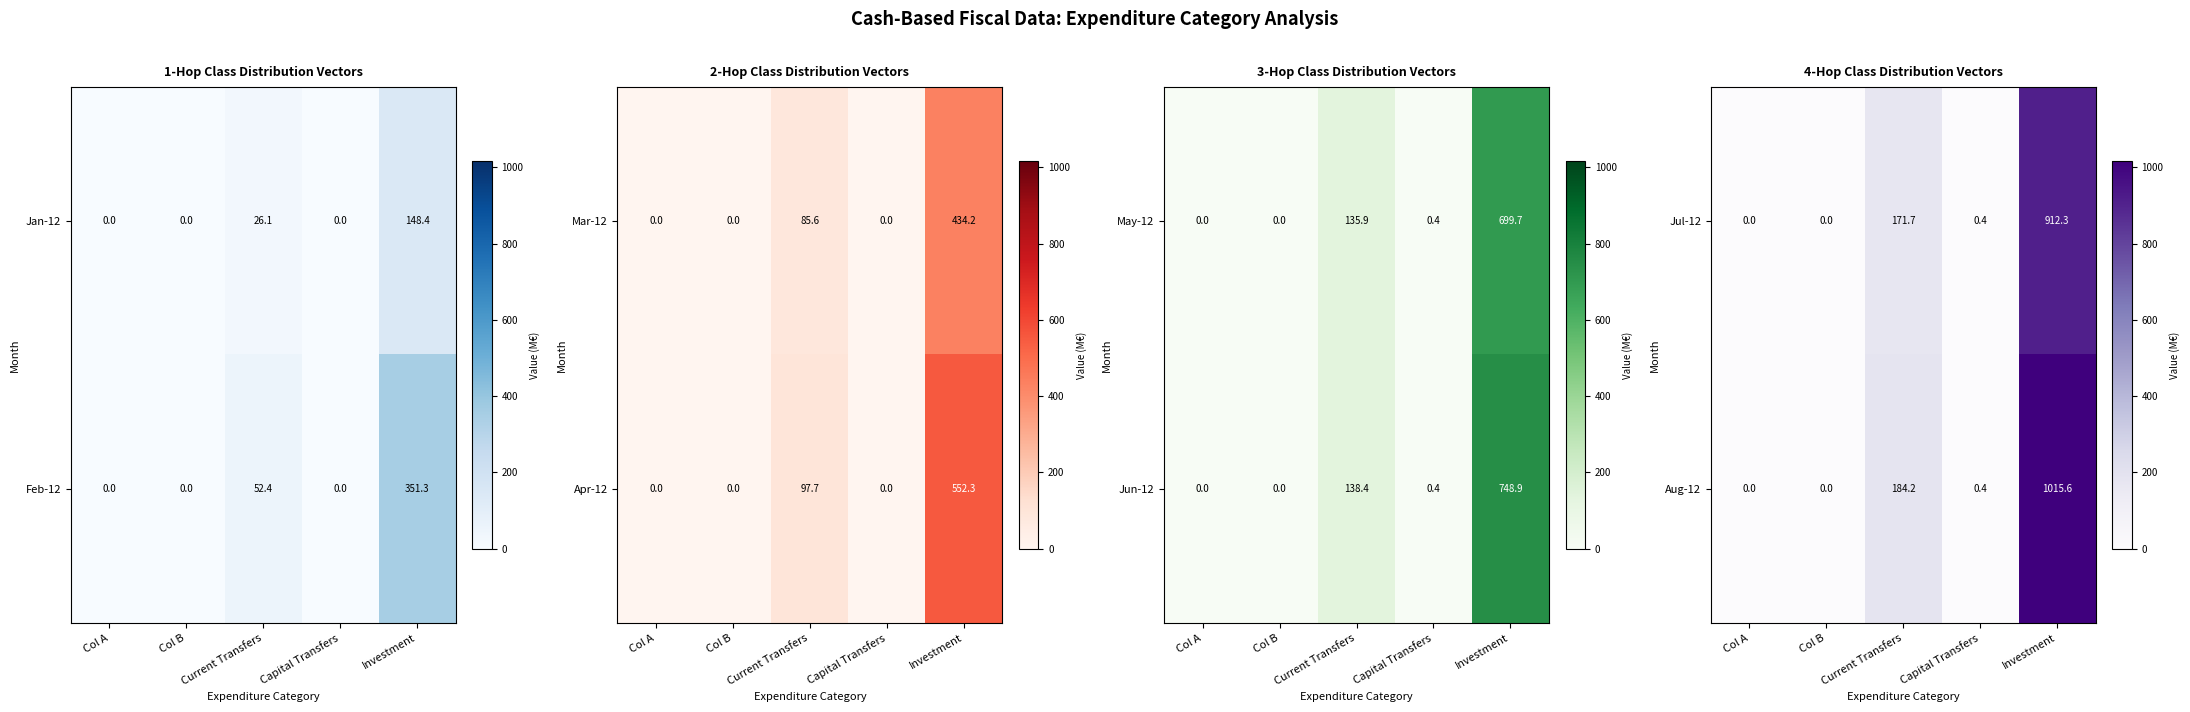

What is the total value across all series at Current Transfers?

355.8